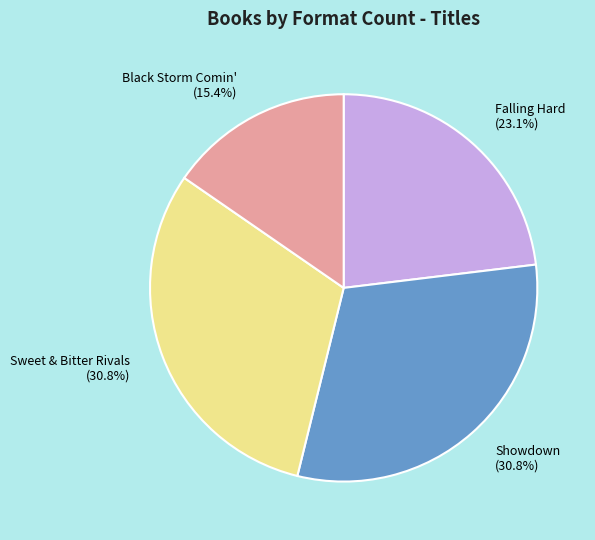

How much of the chart is everything except Showdown?

69.2%